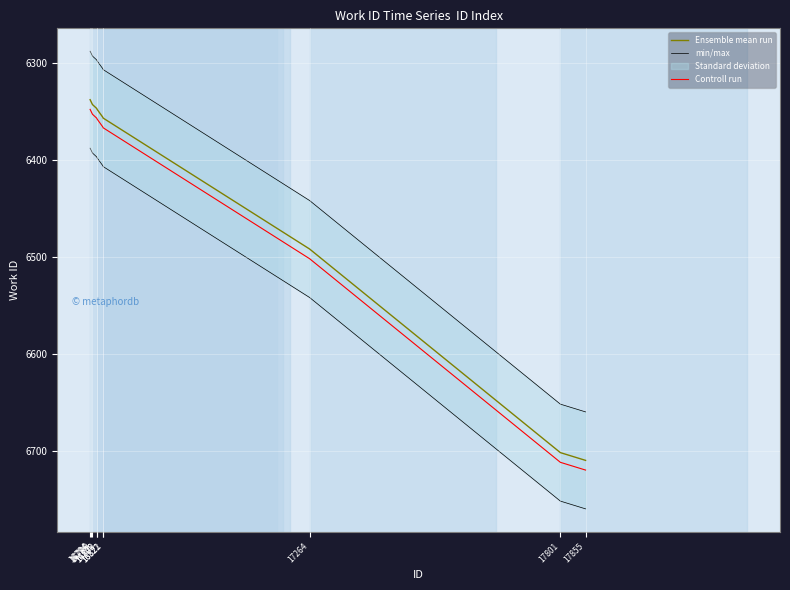

Reading right to left, what are all the values shown in this chart?

Ensemble mean run: 17855=6710	17801=6702	17264=6492	16822=6357	16821=6356	16809=6348	16808=6347	16799=6343	16796=6340	16794=6338
min/max: 17855=6760	17801=6752	17264=6542	16822=6407	16821=6406	16809=6398	16808=6397	16799=6393	16796=6390	16794=6388
Controll run: 17855=6720	17801=6712	17264=6502	16822=6367	16821=6366	16809=6358	16808=6357	16799=6353	16796=6350	16794=6348